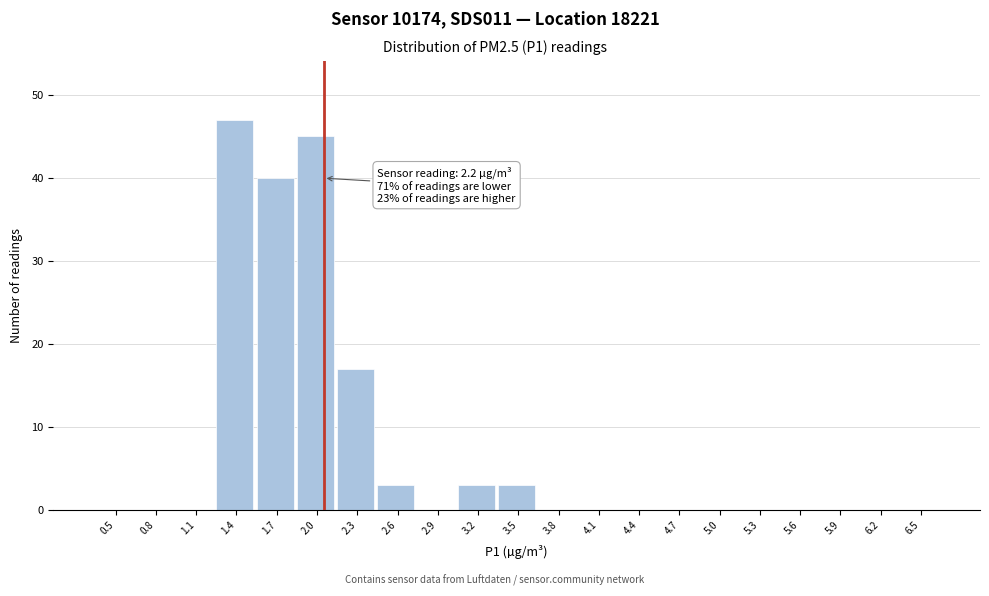

Reading left to right, list all the values displayed in this chart.

0.5=0	0.8=0	1.1=0	1.4=47	1.7=40	2.0=45	2.3=17	2.6=3	2.9=0	3.2=3	3.5=3	3.8=0	4.1=0	4.4=0	4.7=0	5.0=0	5.3=0	5.6=0	5.9=0	6.2=0	6.5=0